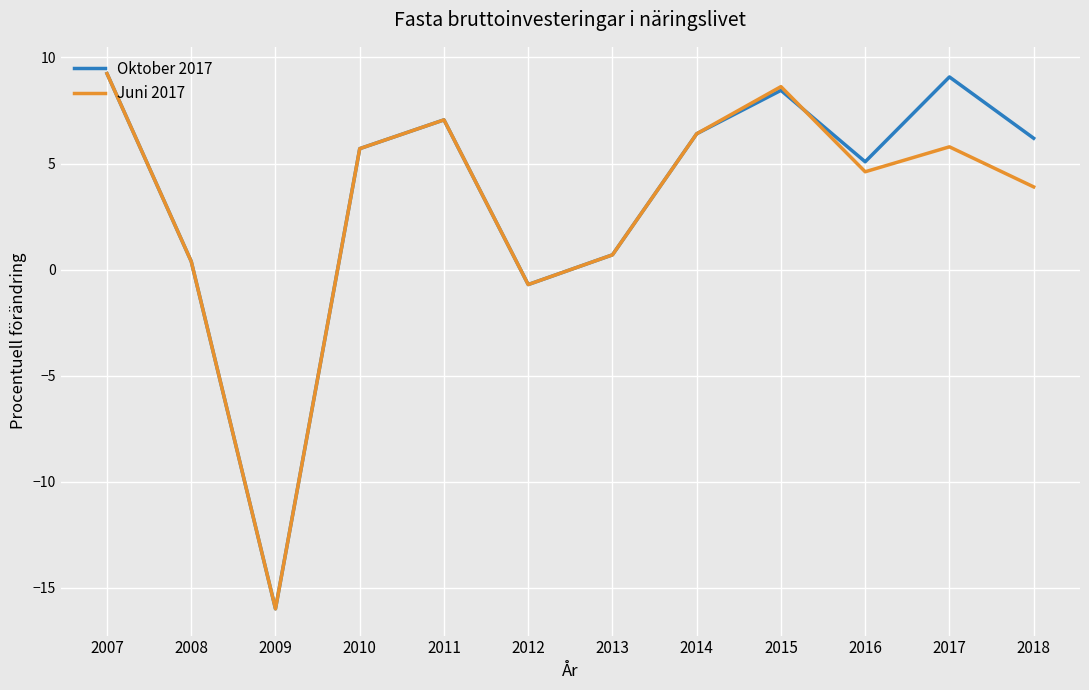

What is the total value across all series at 2012?

-1.4